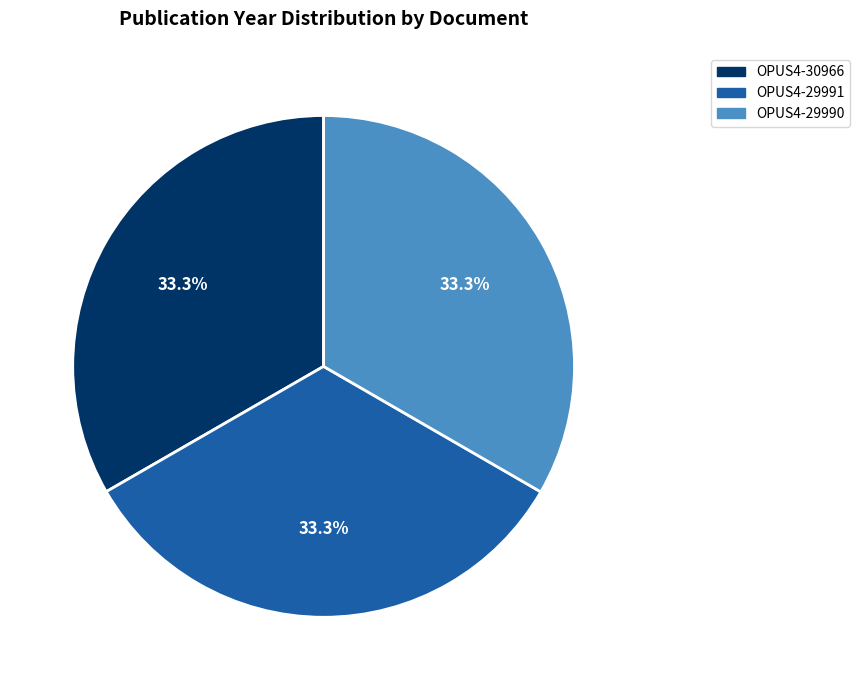

What percentage is NOT represented by OPUS4-30966?

66.7%